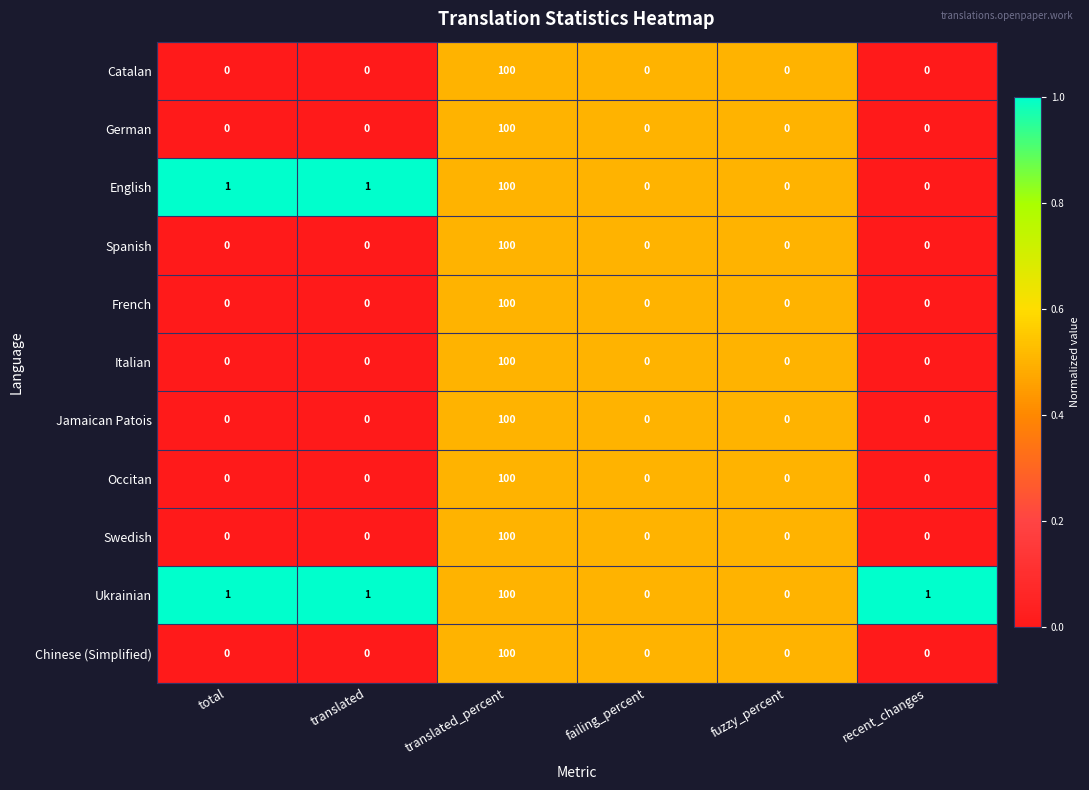

At which label does Ukrainian reach its peak?

translated_percent